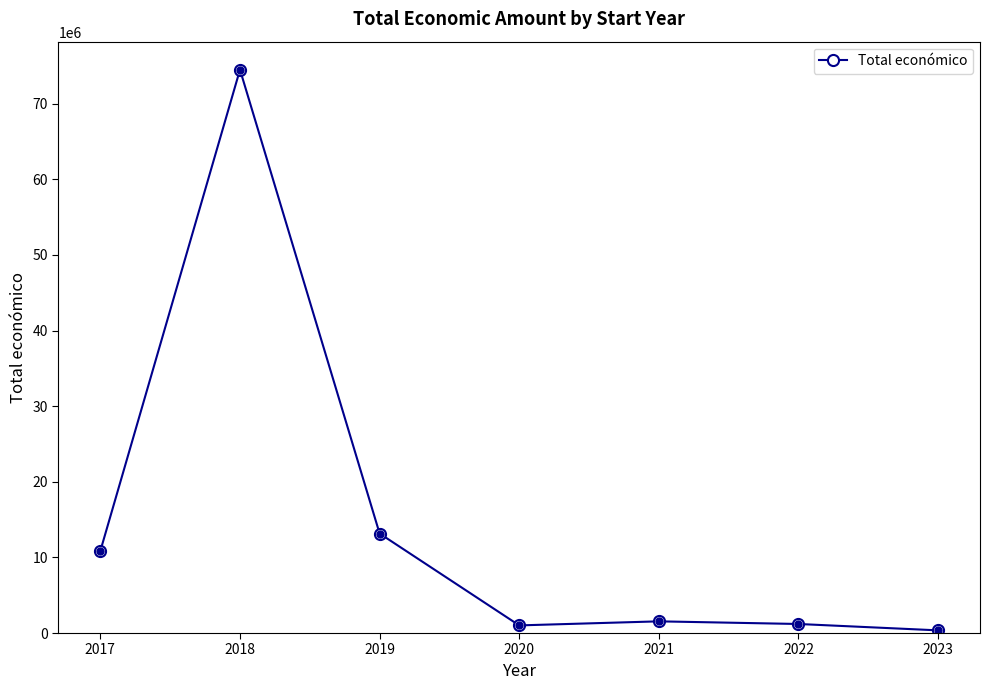

What is the average value?

14658510